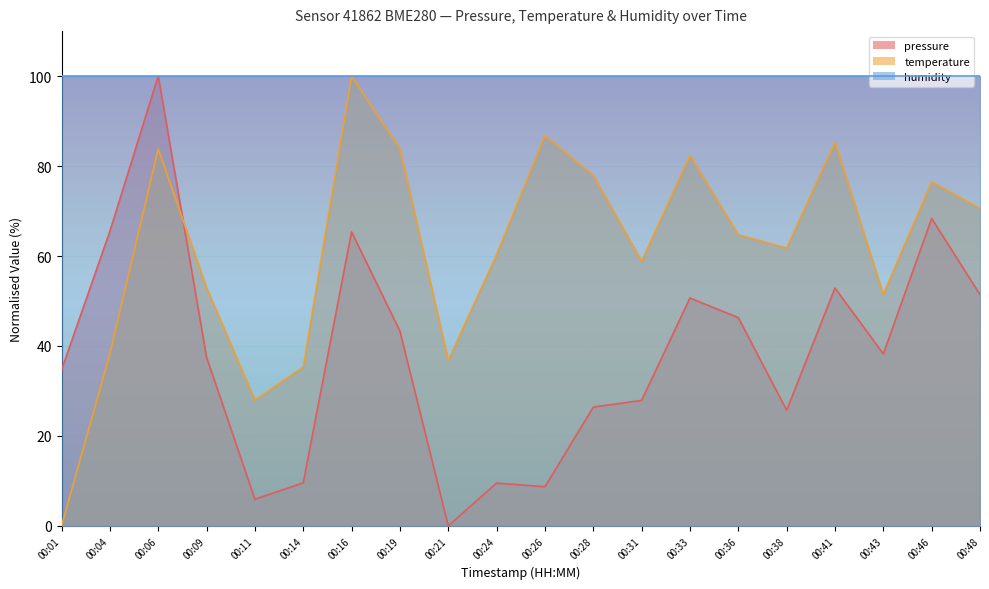

Where is the first local maximum for temperature?

00:06